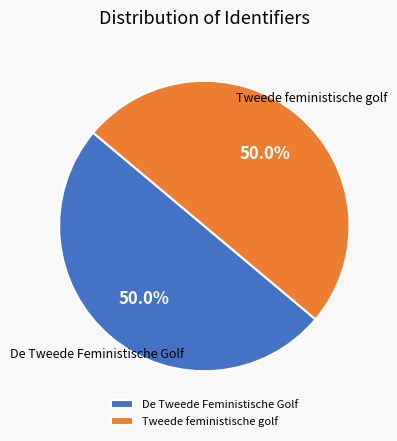

Combined, do De Tweede Feministische Golf and Tweede feministische golf account for over 50%?

Yes